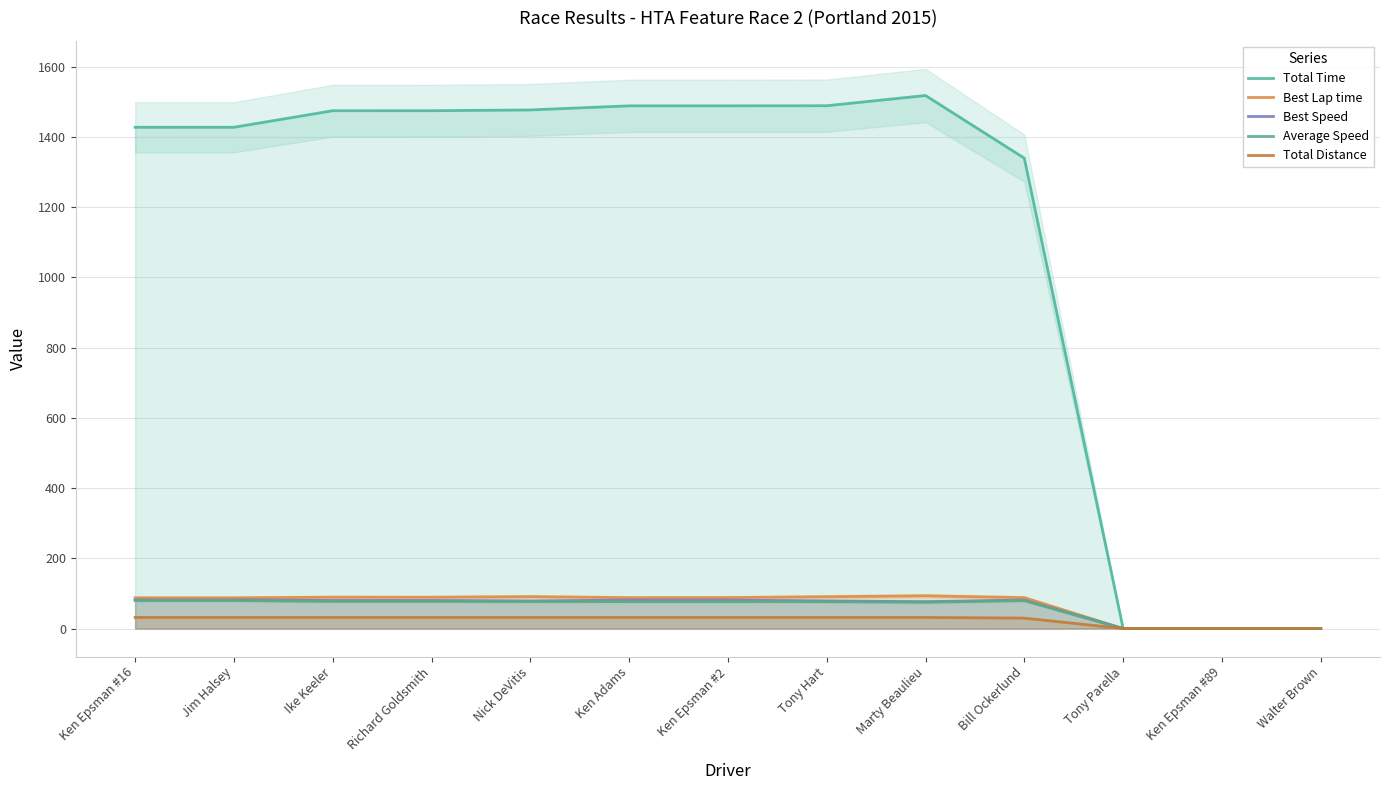

Which series has the largest range (max minus min)?

Total Time